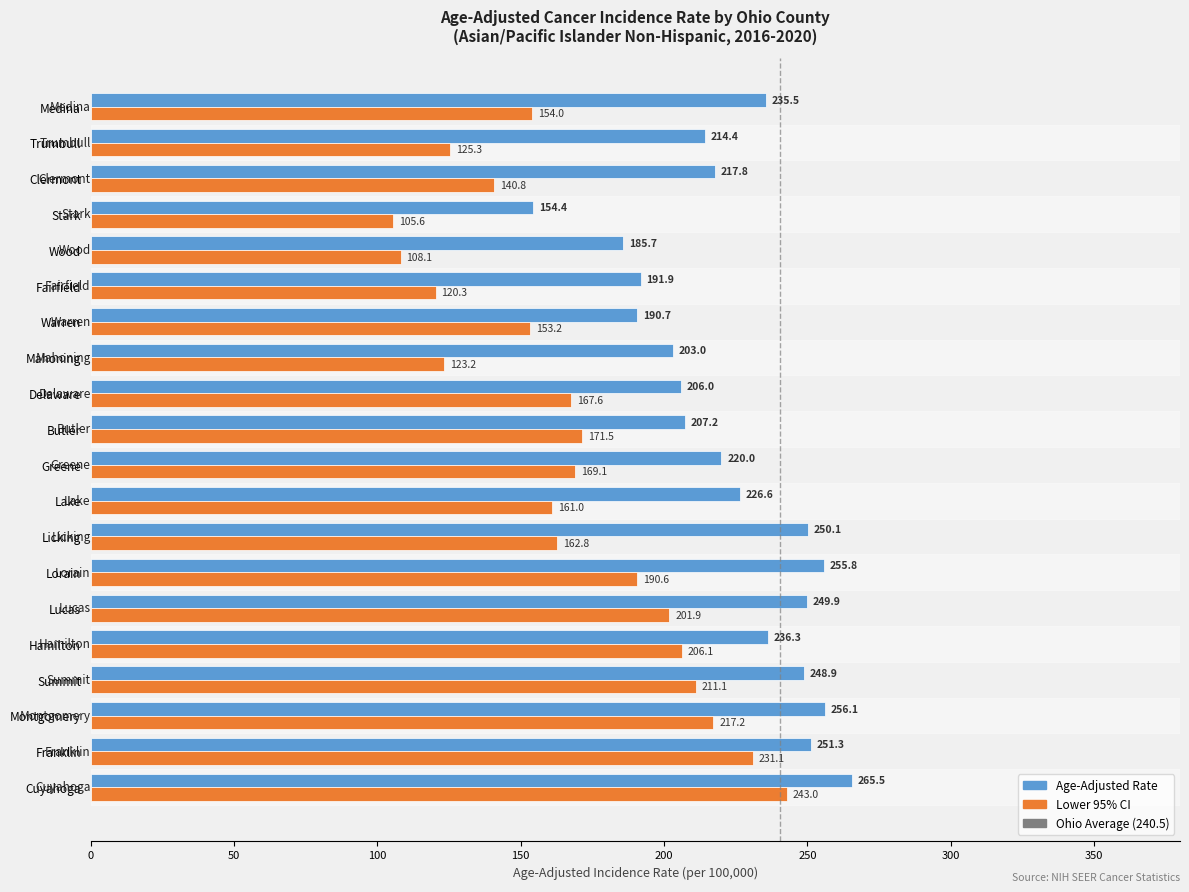

Which series has the largest total across all categories?

Age-Adjusted Rate